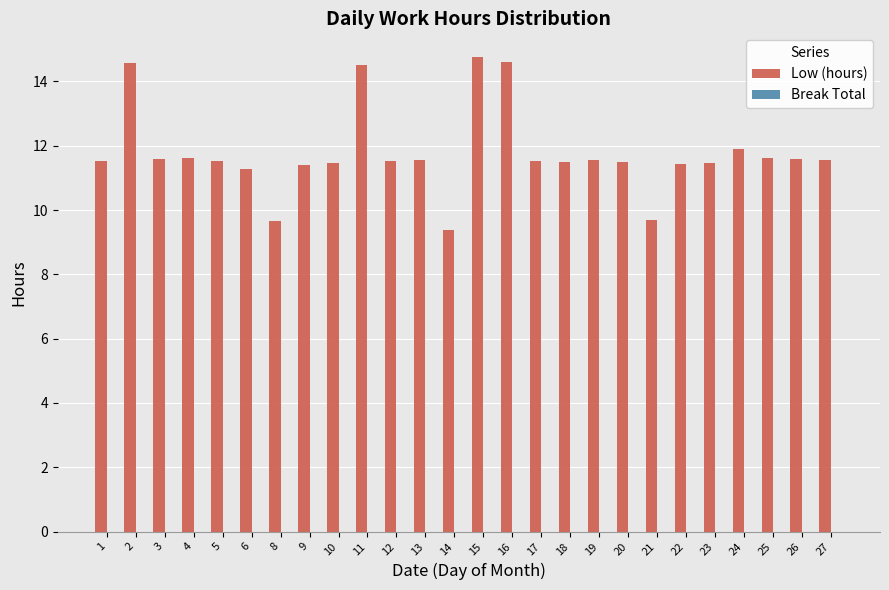

What is the value of the 20th bar from the left?

9.7